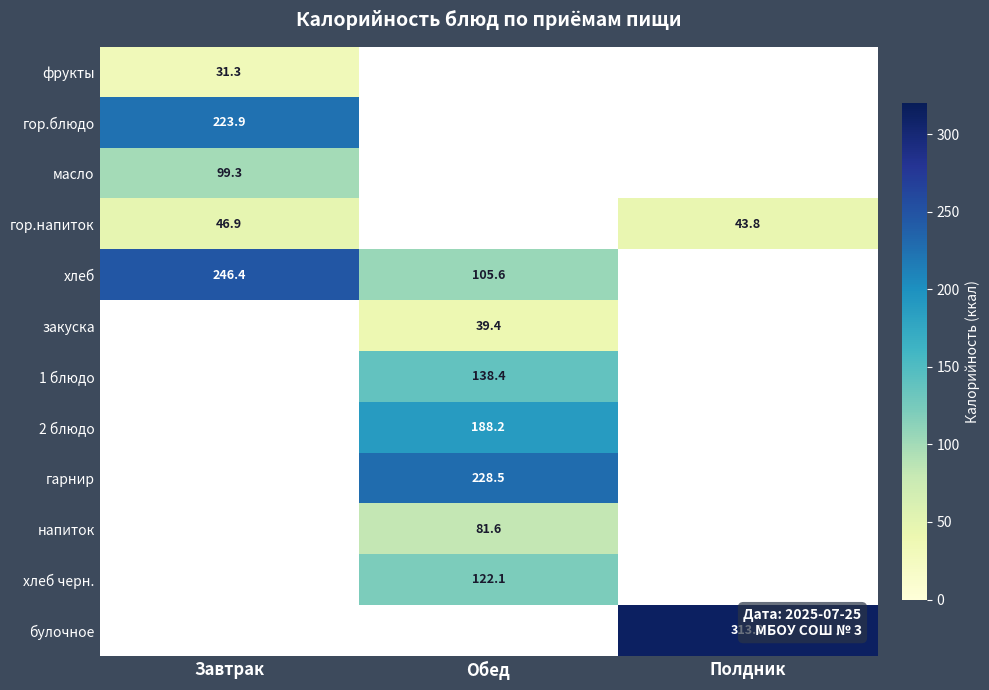

True or false: напиток has a value of 81.6 at Обед.

True